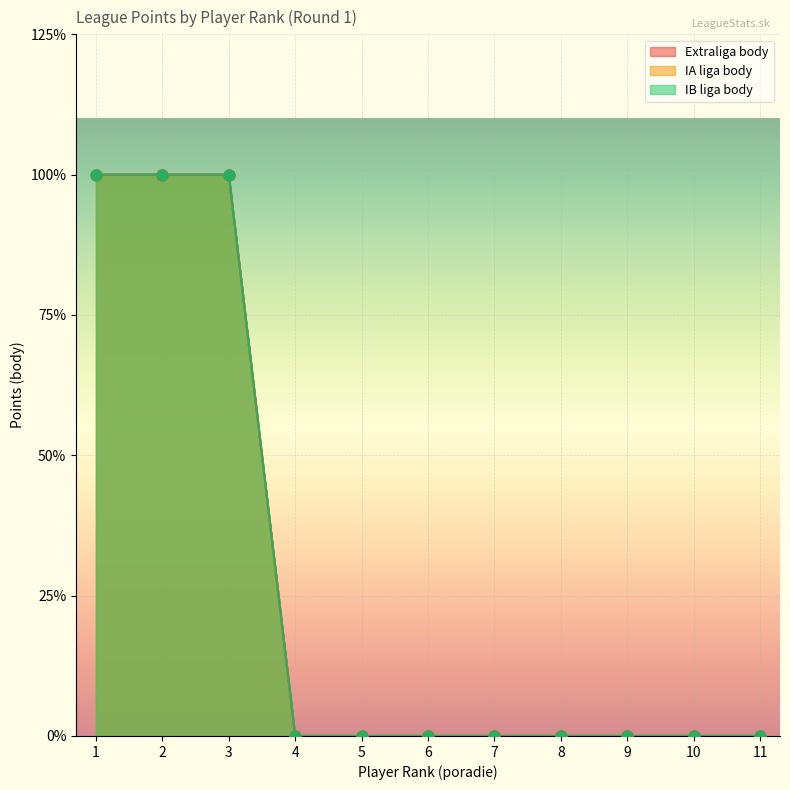

What are all the series names shown in the legend?

Extraliga body, IA liga body, IB liga body